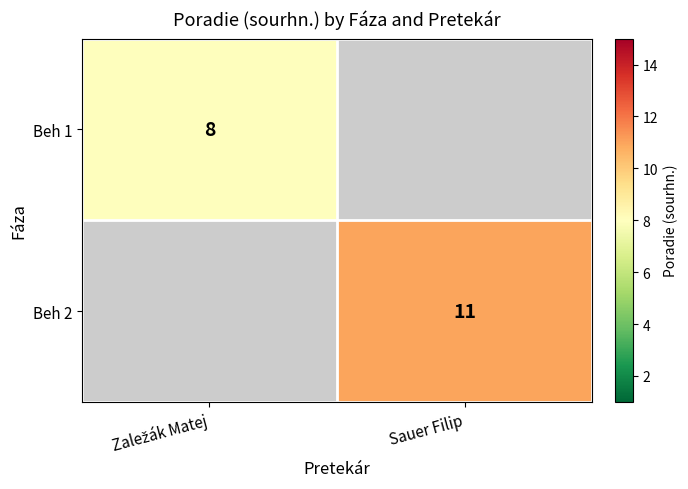

The value of Beh 2 at Sauer Filip is 7.5. True or false?

False